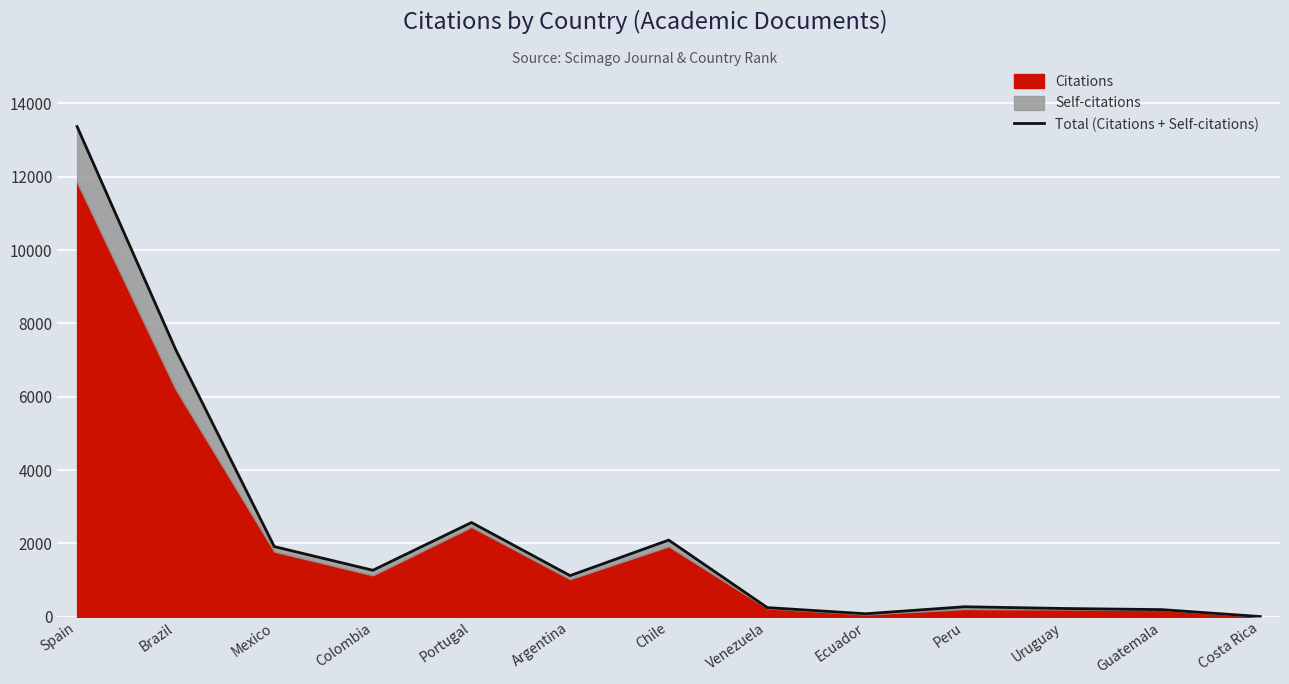

Is it true that the value at Portugal is 4484?

False